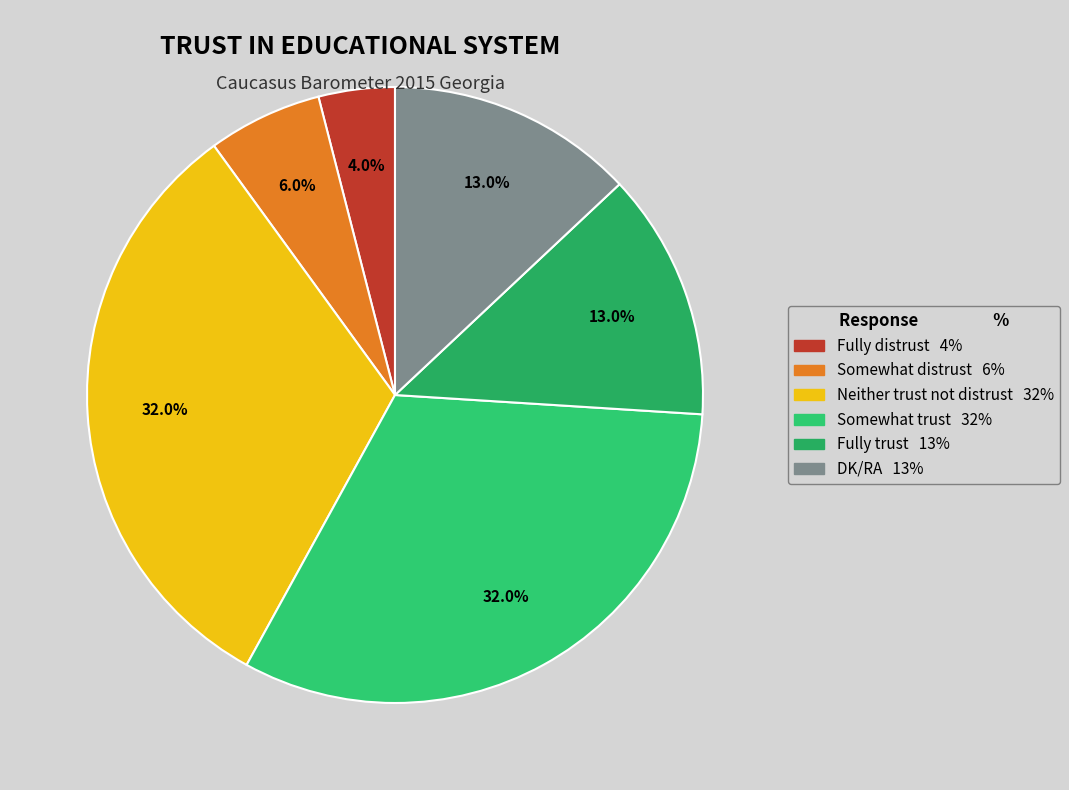

Which slice is the smallest?

Fully distrust